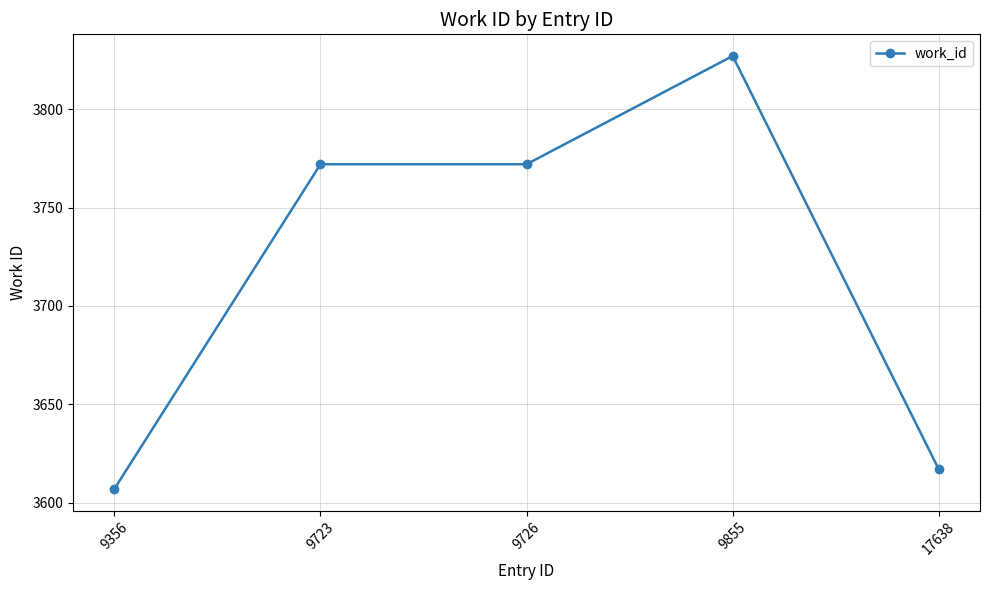

Count the number of data series in this chart.

1